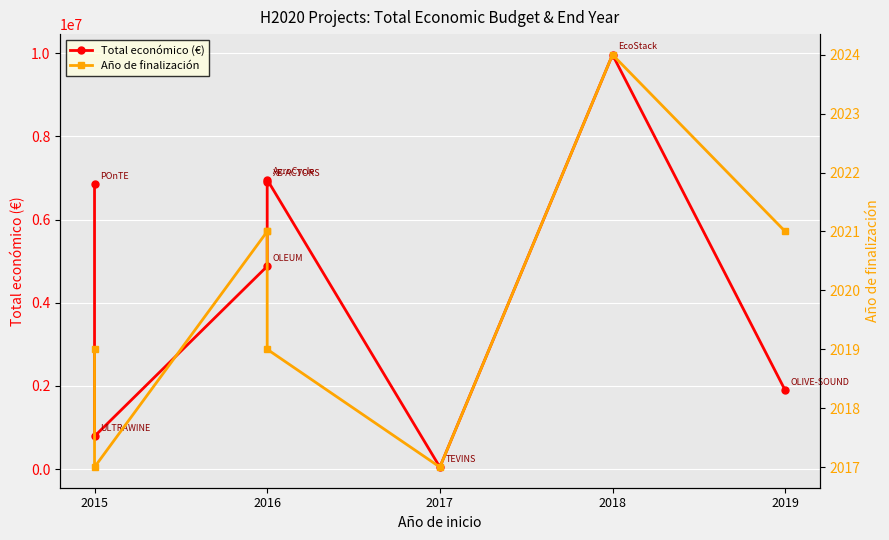

How many distinct data groups are displayed?

2